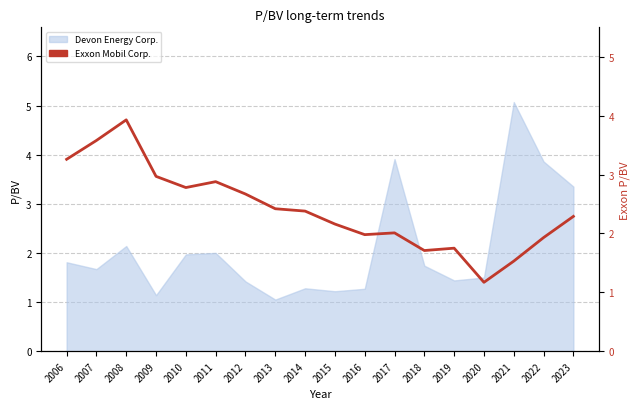

How many interior local valleys (lower than both neighbors) does the data have?

4